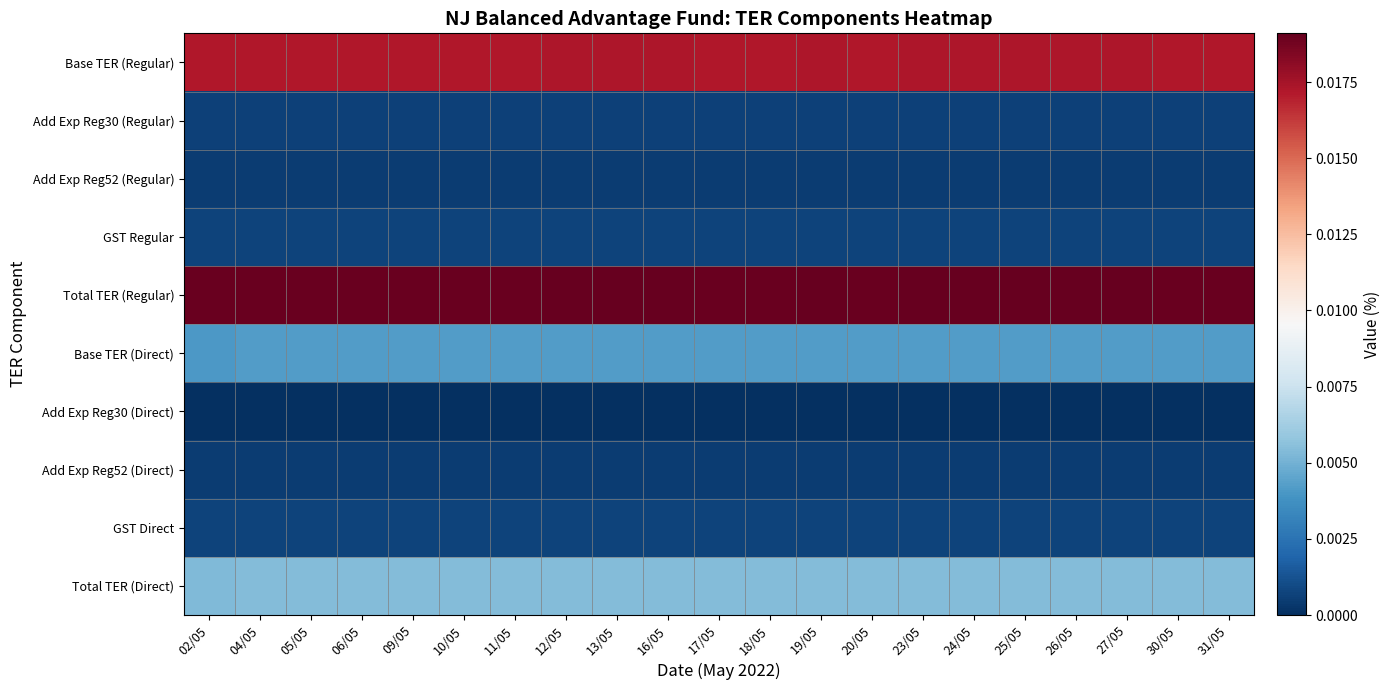

Reading left to right, list all the values displayed in this chart.

Base TER (Regular): 02/05=0.0	04/05=0.0	05/05=0.0	06/05=0.0	09/05=0.0	10/05=0.0	11/05=0.0	12/05=0.0	13/05=0.0	16/05=0.0	17/05=0.0	18/05=0.0	19/05=0.0	20/05=0.0	23/05=0.0	24/05=0.0	25/05=0.0	26/05=0.0	27/05=0.0	30/05=0.0	31/05=0.0
Add Exp Reg30 (Regular): 02/05=0.0	04/05=0.0	05/05=0.0	06/05=0.0	09/05=0.0	10/05=0.0	11/05=0.0	12/05=0.0	13/05=0.0	16/05=0.0	17/05=0.0	18/05=0.0	19/05=0.0	20/05=0.0	23/05=0.0	24/05=0.0	25/05=0.0	26/05=0.0	27/05=0.0	30/05=0.0	31/05=0.0
Add Exp Reg52 (Regular): 02/05=0.0	04/05=0.0	05/05=0.0	06/05=0.0	09/05=0.0	10/05=0.0	11/05=0.0	12/05=0.0	13/05=0.0	16/05=0.0	17/05=0.0	18/05=0.0	19/05=0.0	20/05=0.0	23/05=0.0	24/05=0.0	25/05=0.0	26/05=0.0	27/05=0.0	30/05=0.0	31/05=0.0
GST Regular: 02/05=0.0	04/05=0.0	05/05=0.0	06/05=0.0	09/05=0.0	10/05=0.0	11/05=0.0	12/05=0.0	13/05=0.0	16/05=0.0	17/05=0.0	18/05=0.0	19/05=0.0	20/05=0.0	23/05=0.0	24/05=0.0	25/05=0.0	26/05=0.0	27/05=0.0	30/05=0.0	31/05=0.0
Total TER (Regular): 02/05=0.0	04/05=0.0	05/05=0.0	06/05=0.0	09/05=0.0	10/05=0.0	11/05=0.0	12/05=0.0	13/05=0.0	16/05=0.0	17/05=0.0	18/05=0.0	19/05=0.0	20/05=0.0	23/05=0.0	24/05=0.0	25/05=0.0	26/05=0.0	27/05=0.0	30/05=0.0	31/05=0.0
Base TER (Direct): 02/05=0.0	04/05=0.0	05/05=0.0	06/05=0.0	09/05=0.0	10/05=0.0	11/05=0.0	12/05=0.0	13/05=0.0	16/05=0.0	17/05=0.0	18/05=0.0	19/05=0.0	20/05=0.0	23/05=0.0	24/05=0.0	25/05=0.0	26/05=0.0	27/05=0.0	30/05=0.0	31/05=0.0
Add Exp Reg30 (Direct): 02/05=0.0	04/05=0.0	05/05=0.0	06/05=0.0	09/05=0.0	10/05=0.0	11/05=0.0	12/05=0.0	13/05=0.0	16/05=0.0	17/05=0.0	18/05=0.0	19/05=0.0	20/05=0.0	23/05=0.0	24/05=0.0	25/05=0.0	26/05=0.0	27/05=0.0	30/05=0.0	31/05=0.0
Add Exp Reg52 (Direct): 02/05=0.0	04/05=0.0	05/05=0.0	06/05=0.0	09/05=0.0	10/05=0.0	11/05=0.0	12/05=0.0	13/05=0.0	16/05=0.0	17/05=0.0	18/05=0.0	19/05=0.0	20/05=0.0	23/05=0.0	24/05=0.0	25/05=0.0	26/05=0.0	27/05=0.0	30/05=0.0	31/05=0.0
GST Direct: 02/05=0.0	04/05=0.0	05/05=0.0	06/05=0.0	09/05=0.0	10/05=0.0	11/05=0.0	12/05=0.0	13/05=0.0	16/05=0.0	17/05=0.0	18/05=0.0	19/05=0.0	20/05=0.0	23/05=0.0	24/05=0.0	25/05=0.0	26/05=0.0	27/05=0.0	30/05=0.0	31/05=0.0
Total TER (Direct): 02/05=0.0	04/05=0.0	05/05=0.0	06/05=0.0	09/05=0.0	10/05=0.0	11/05=0.0	12/05=0.0	13/05=0.0	16/05=0.0	17/05=0.0	18/05=0.0	19/05=0.0	20/05=0.0	23/05=0.0	24/05=0.0	25/05=0.0	26/05=0.0	27/05=0.0	30/05=0.0	31/05=0.0